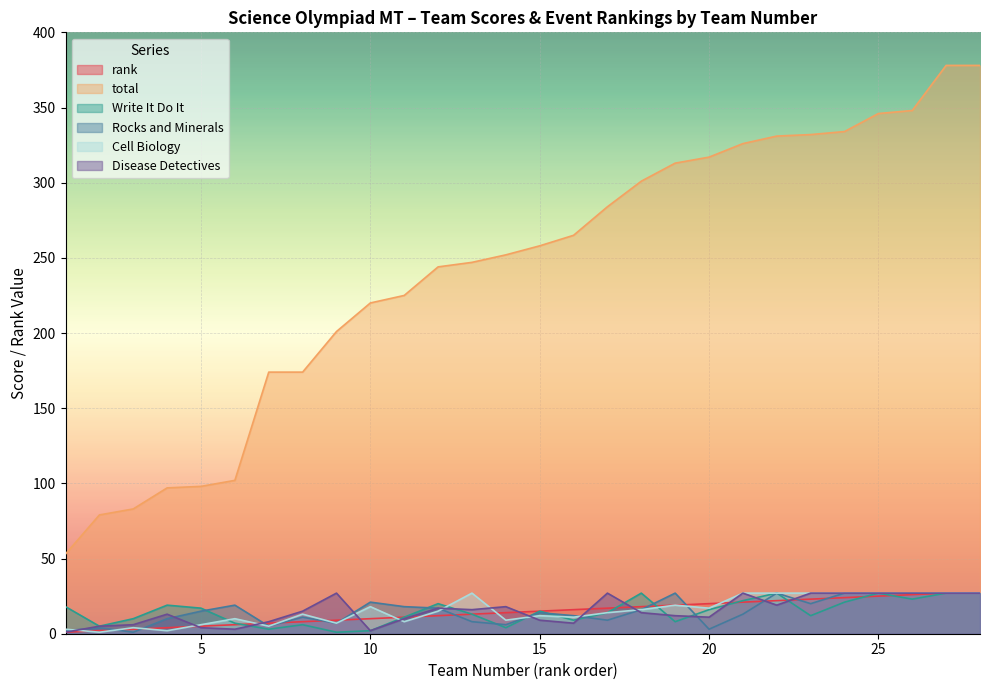

Where do Disease Detectives and Cell Biology first cross each other?

1 and 2